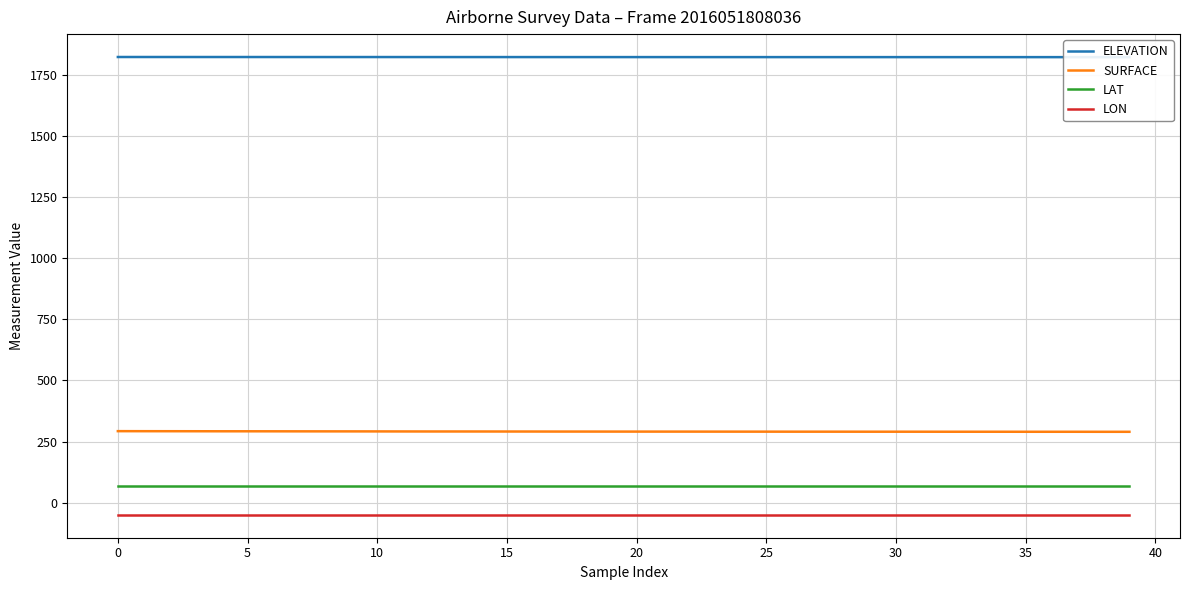

Which series changed the most between 11 and 13?

SURFACE